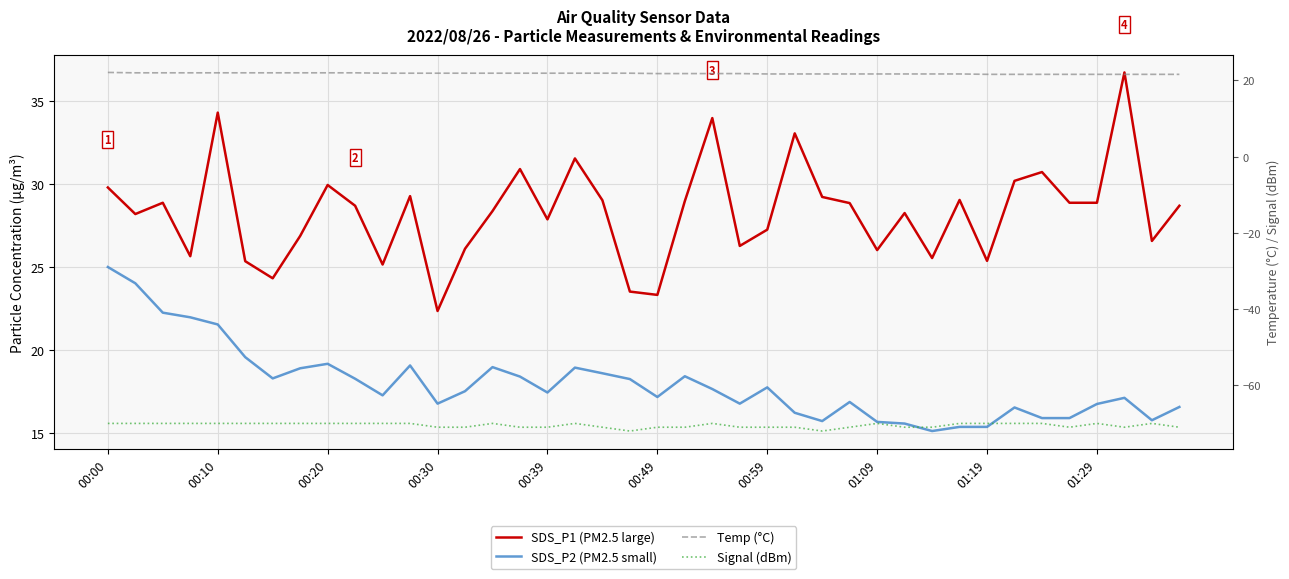

Which series has the largest range (max minus min)?

SDS_P1 (PM2.5 large)